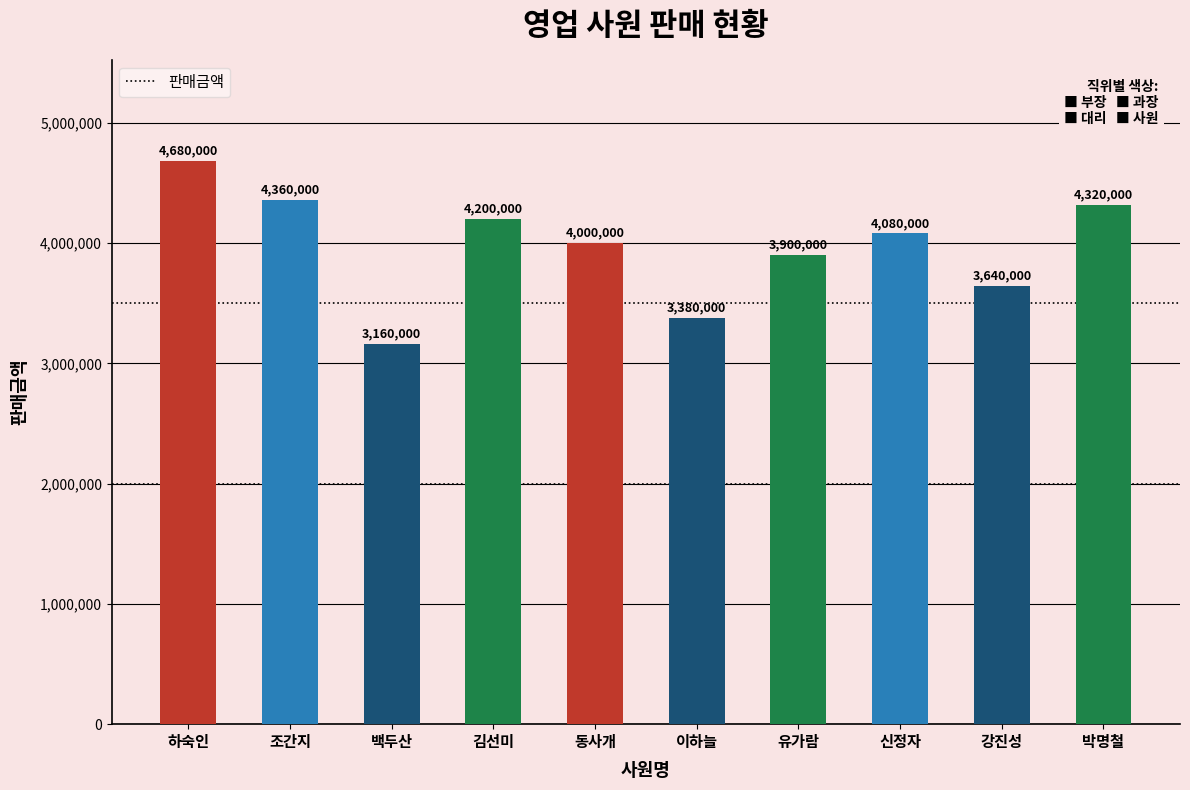

List the labels in order of value, smallest first.

백두산, 이하늘, 강진성, 유가람, 동사개, 신정자, 김선미, 박명철, 조간지, 하숙인